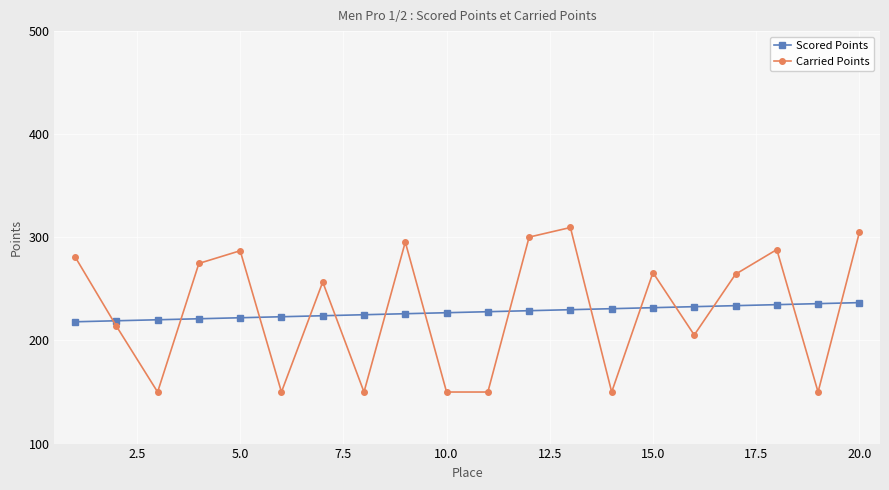

Which series has the widest spread of values?

Carried Points